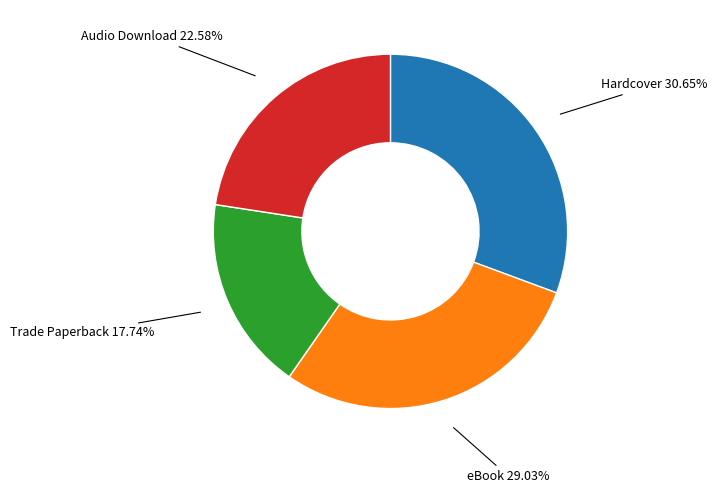

Does any single category account for the majority?

No